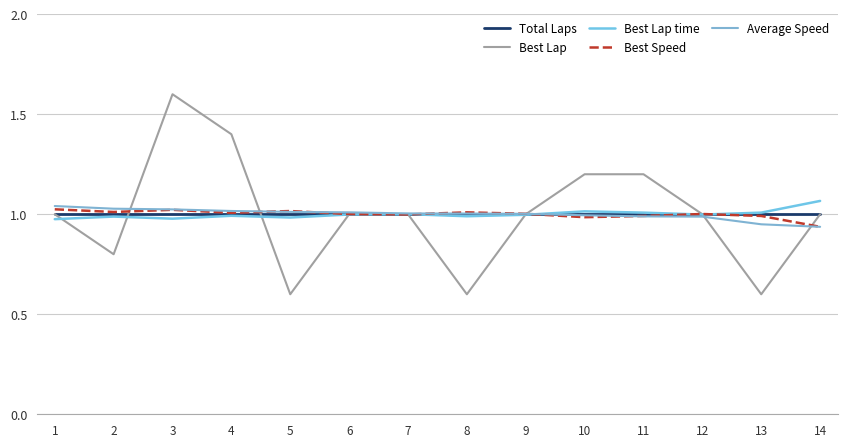

Reading left to right, what are all the values shown in this chart?

Total Laps: 1.0	1.0	1.0	1.0	1.0	1.0	1.0	1.0	1.0	1.0	1.0	1.0	1.0	1.0
Best Lap: 1.0	0.8	1.6	1.4	0.6	1.0	1.0	0.6	1.0	1.2	1.2	1.0	0.6	1.0
Best Lap time: 1.0	1.0	1.0	1.0	1.0	1.0	1.0	1.0	1.0	1.0	1.0	1.0	1.0	1.1
Best Speed: 1.0	1.0	1.0	1.0	1.0	1.0	1.0	1.0	1.0	1.0	1.0	1.0	1.0	0.9
Average Speed: 1.0	1.0	1.0	1.0	1.0	1.0	1.0	1.0	1.0	1.0	1.0	1.0	0.9	0.9